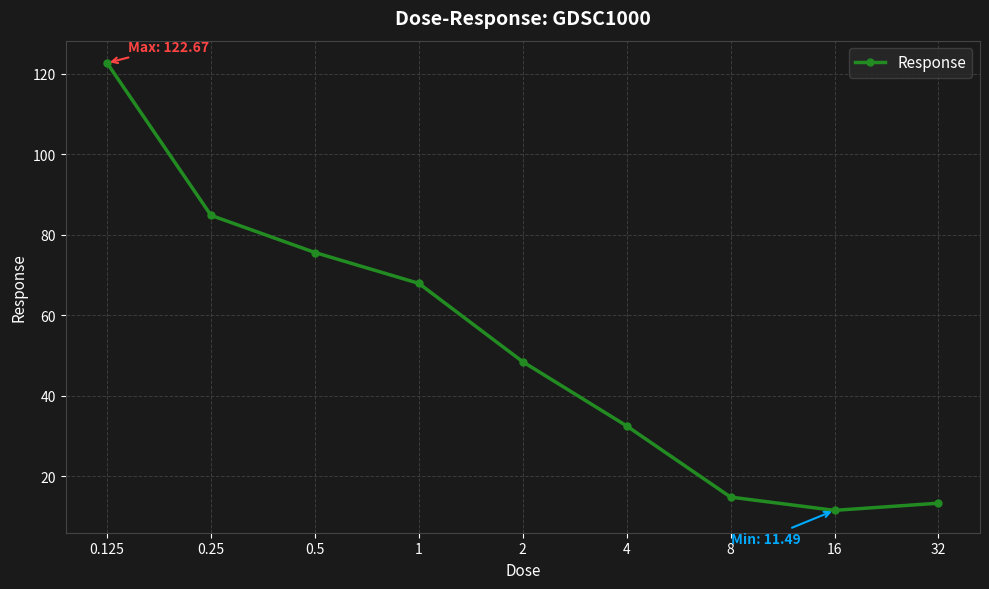

How many interior local valleys (lower than both neighbors) does the data have?

1